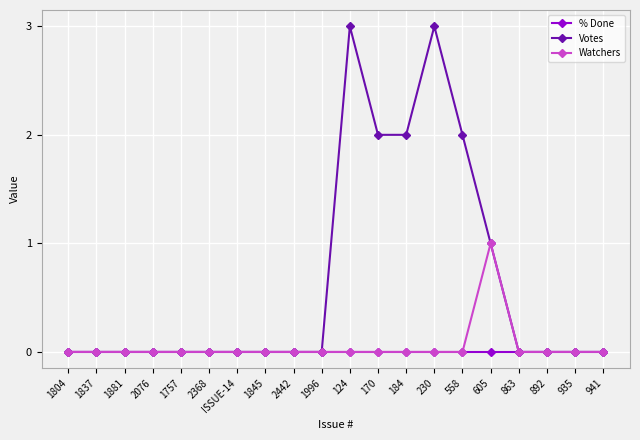

How many lines are shown in the chart?

3